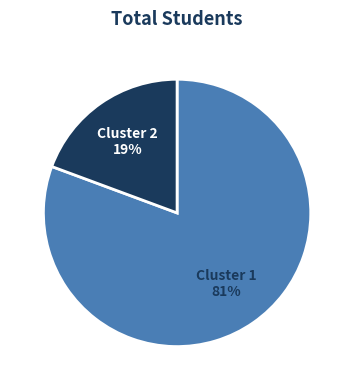

Which slice represents more than half of the pie?

Cluster 1